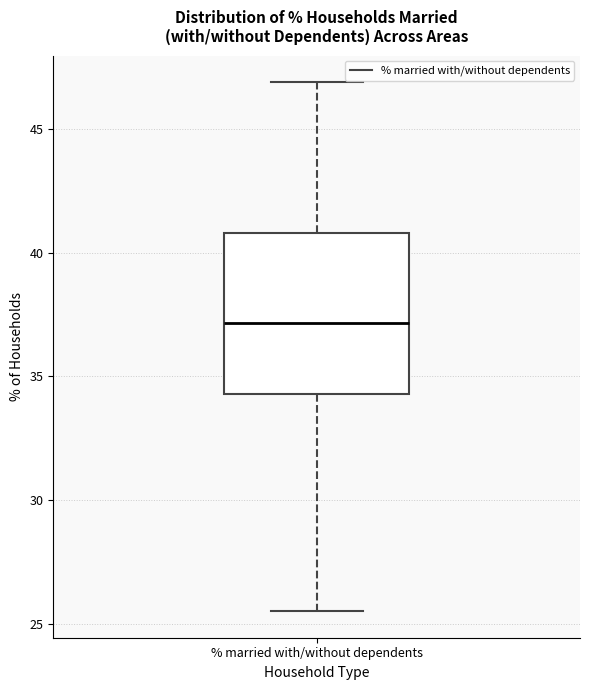

Transcribe this box plot: give where the median line is, the range the box spans, and where the two whiskers end, as read against the y-axis. The values are not printed on the chart, so give them approximately, as read against the axis.

median 37.0, box 34.5 to 41.0, whiskers 25.5 to 47.0